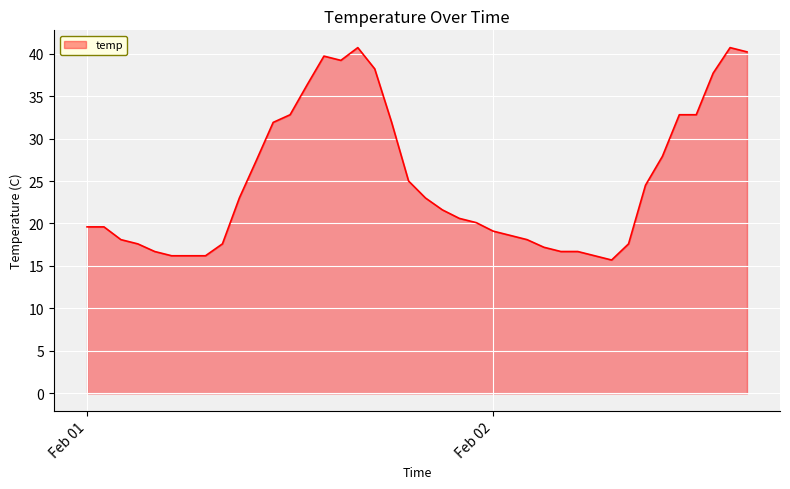

What is the difference between the maximum and minimum values?

25.0